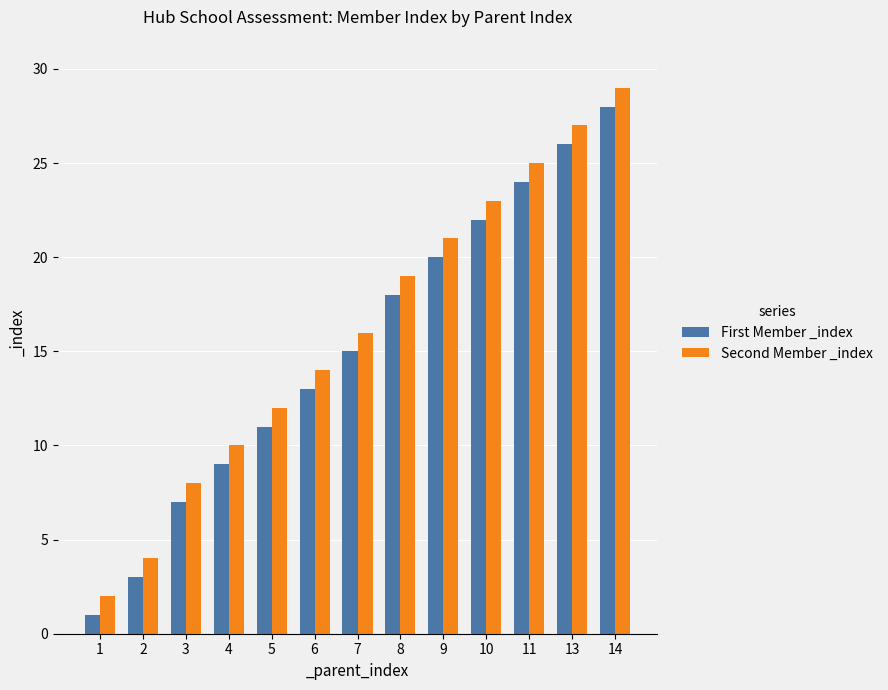

Which category has the lowest value in the First Member _index series?

1